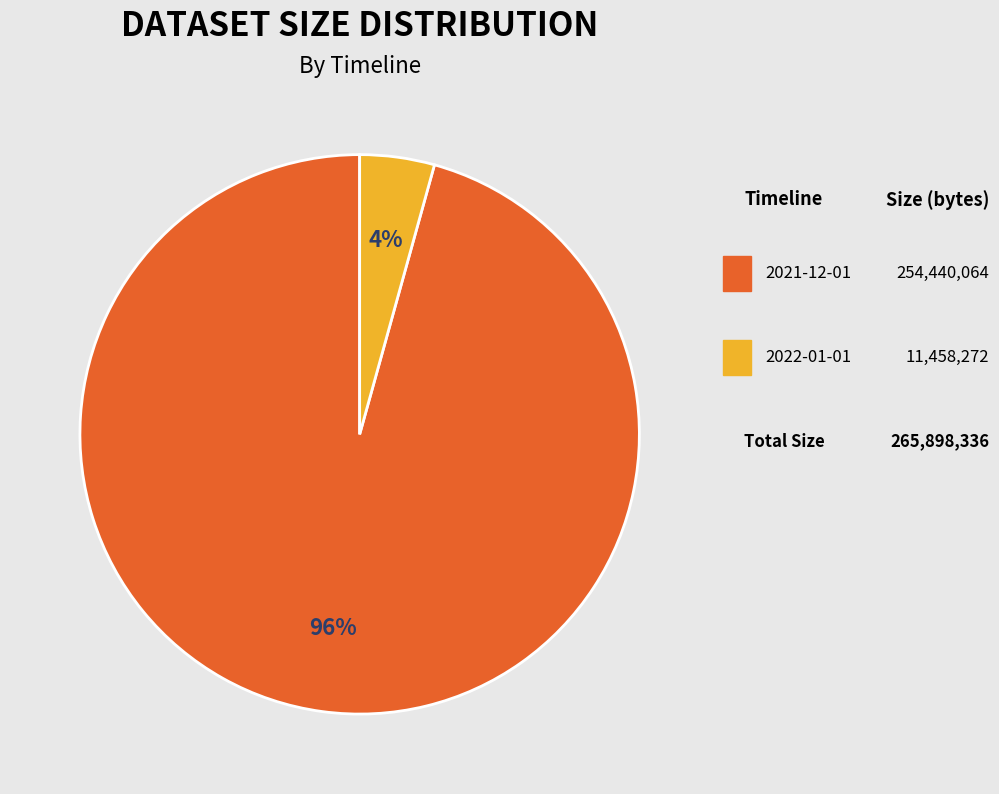

To the nearest percent, what is the average slice percentage?

50%